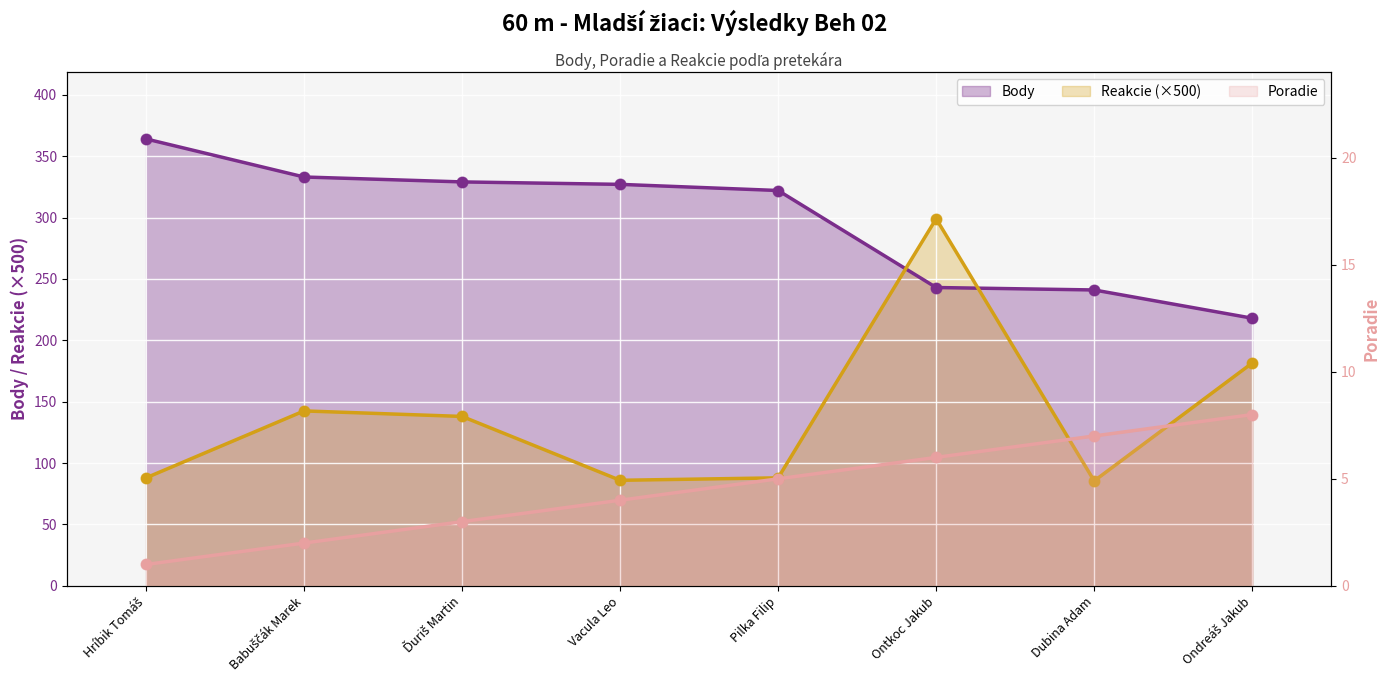

Which series has the largest total across all categories?

Body